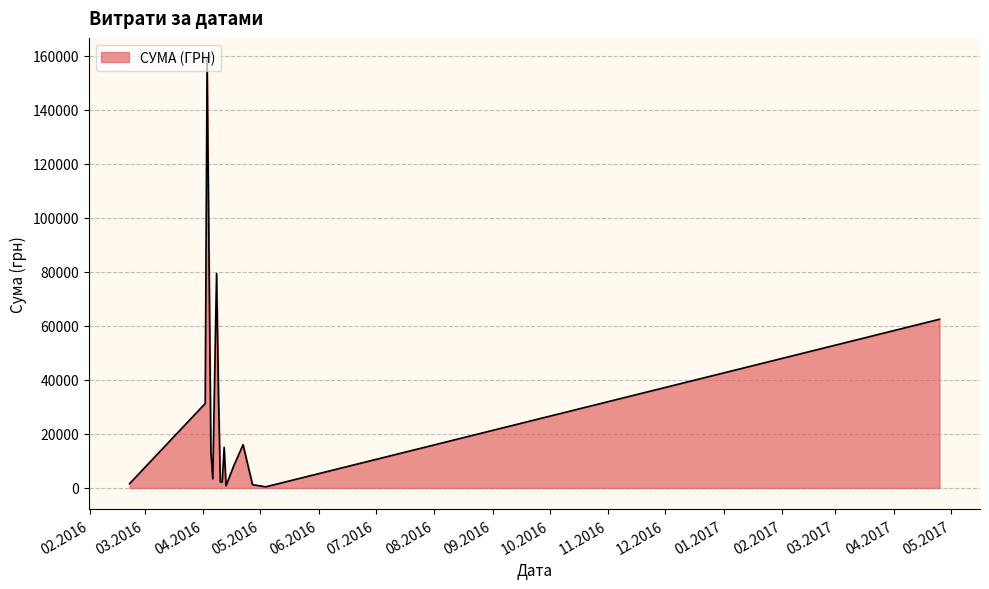

What is the difference between the maximum and minimum values?

158325.8